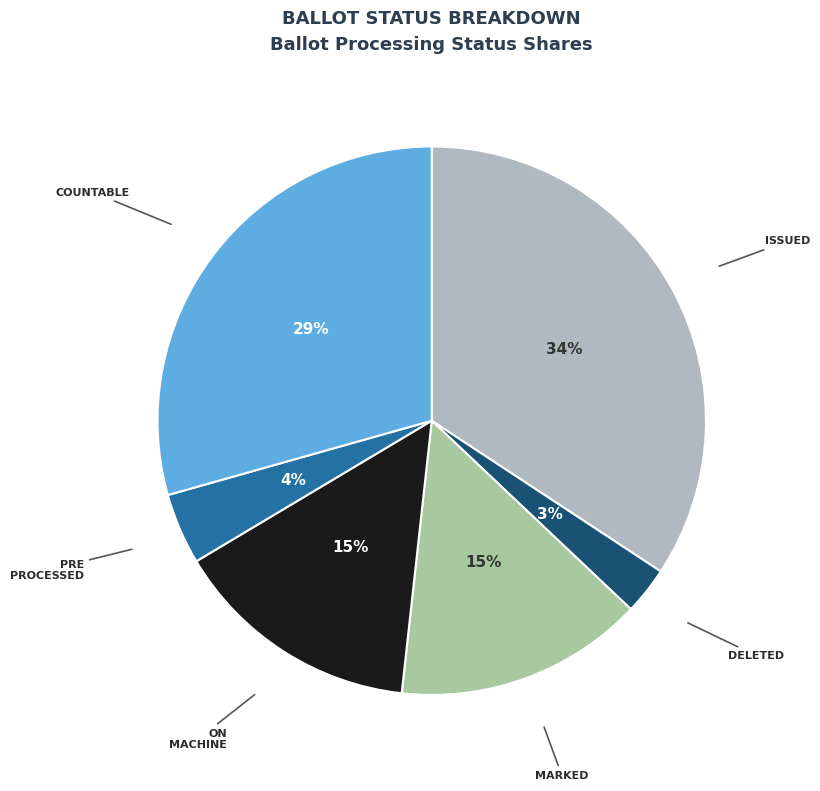

Rank the categories by value from highest to lowest.

ISSUED, COUNTABLE, MARKED, ON_MACHINE, PRE_PROCESSED, DELETED